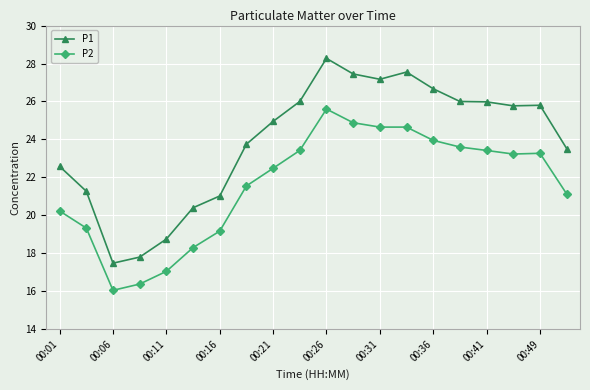

Rank the series by their maximum value, from highest to lowest.

P1, P2